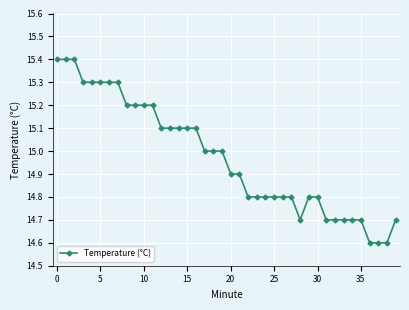

What is the sum of all values?

598.9